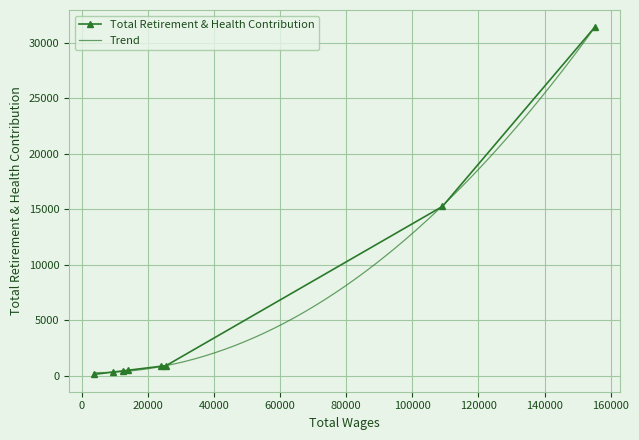

What is the maximum value for Total Retirement & Health Contribution?

31390